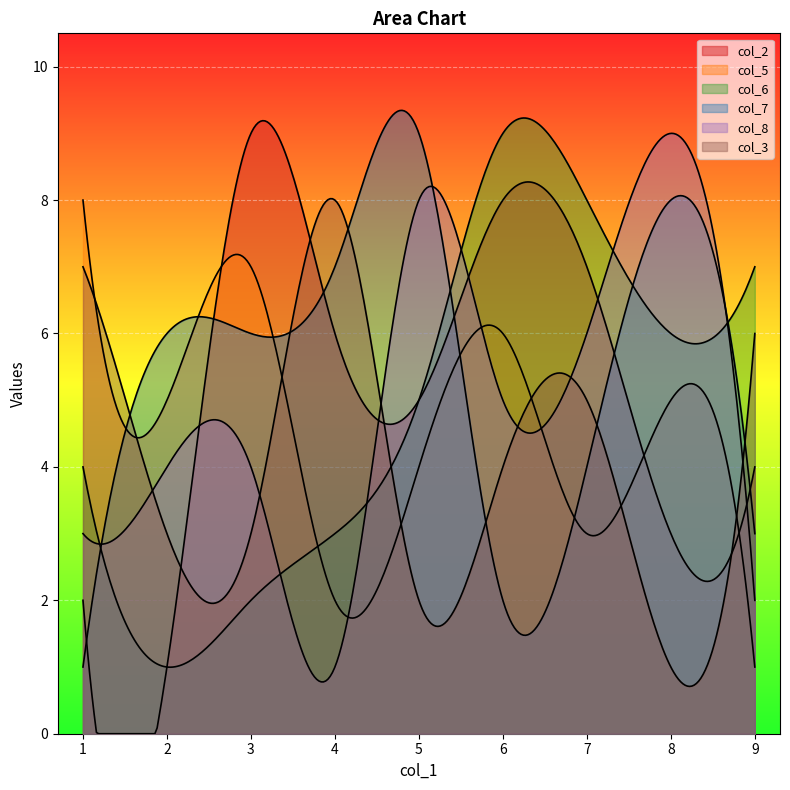

How many lines are shown in the chart?

6